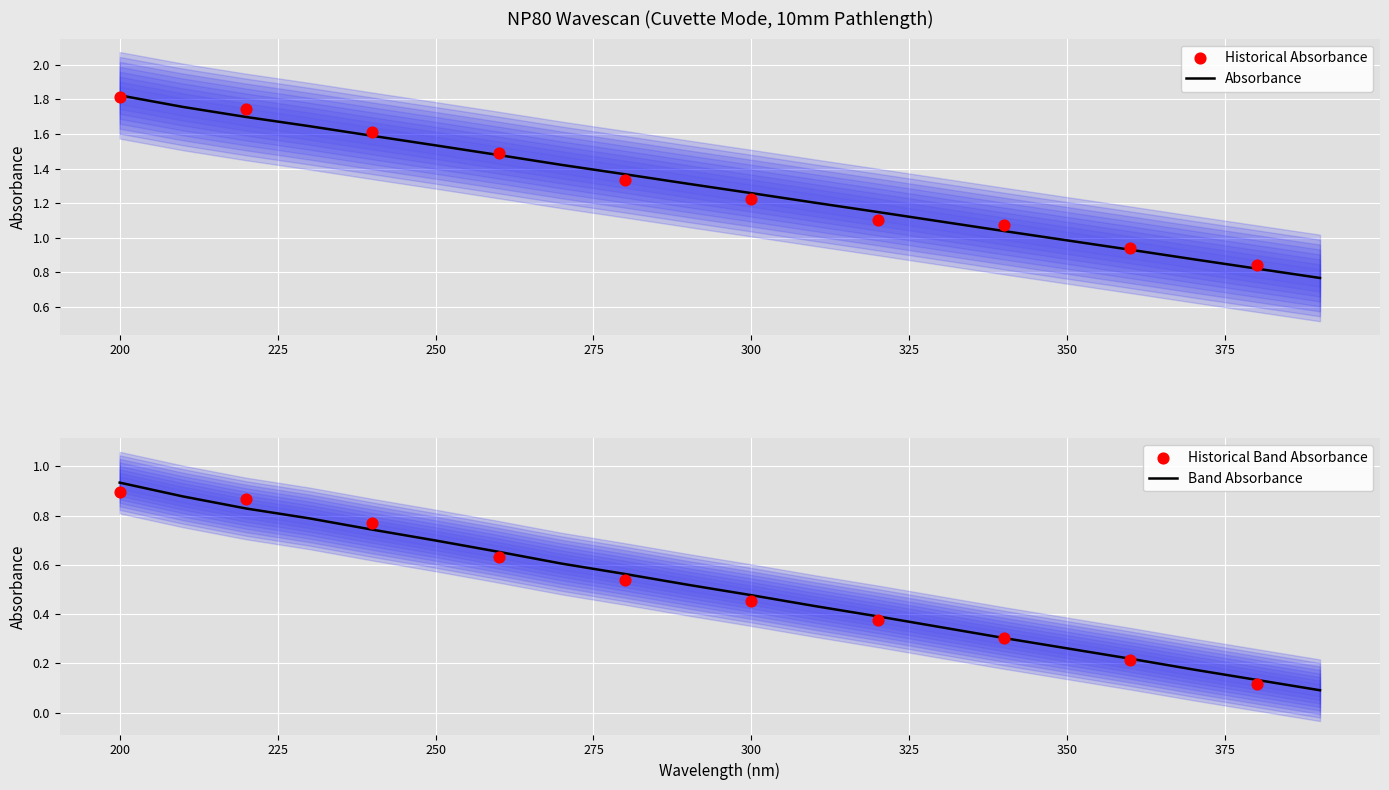

Which series has the largest total across all categories?

Absorbance